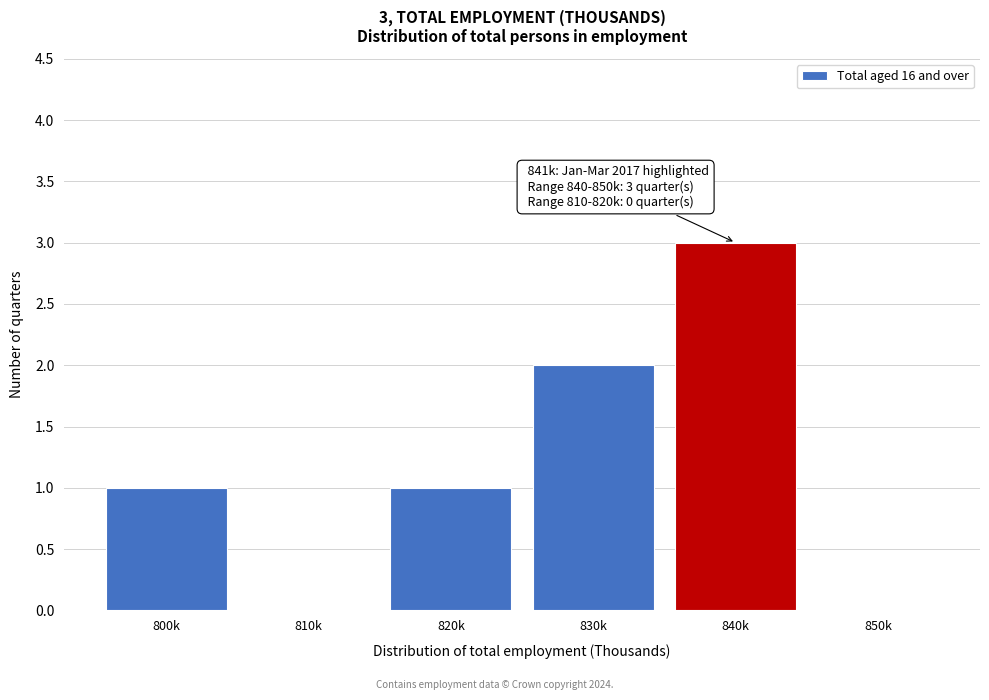

Reading left to right, list all the values displayed in this chart.

800k=1	810k=0	820k=1	830k=2	840k=3	850k=0